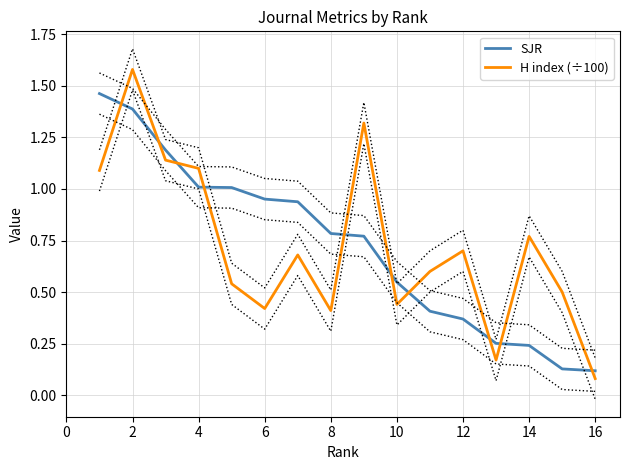

Which series ends up on top after the final intersection of H index (÷100) and SJR?

SJR